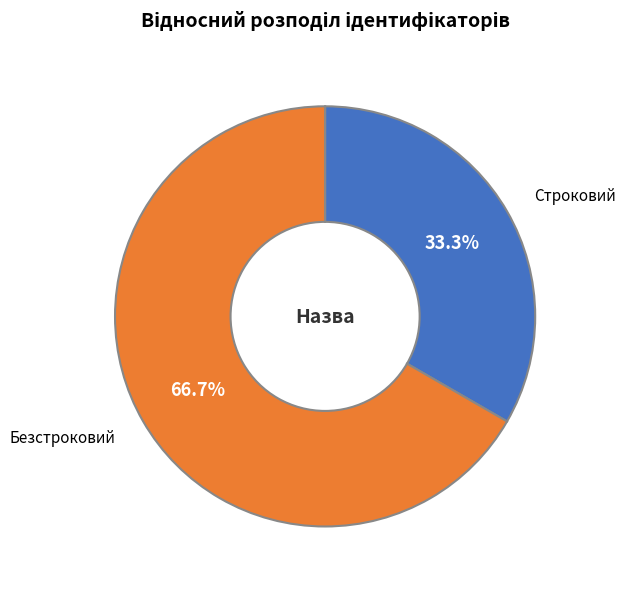

Is it true that Безстроковий is 67% of the pie?

True